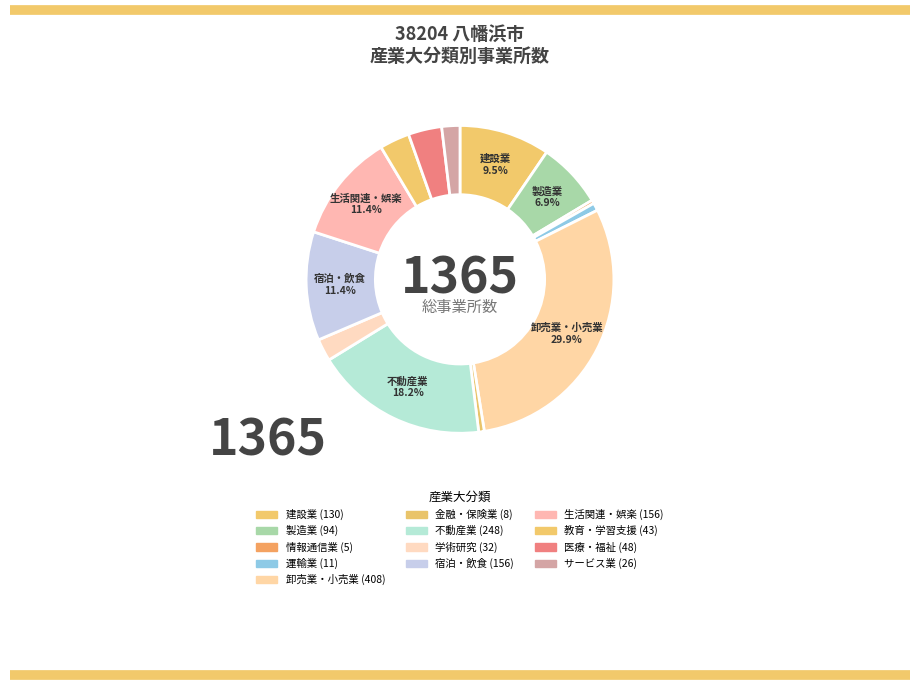

Which category has the biggest portion of the pie?

I 卸売業，小売業